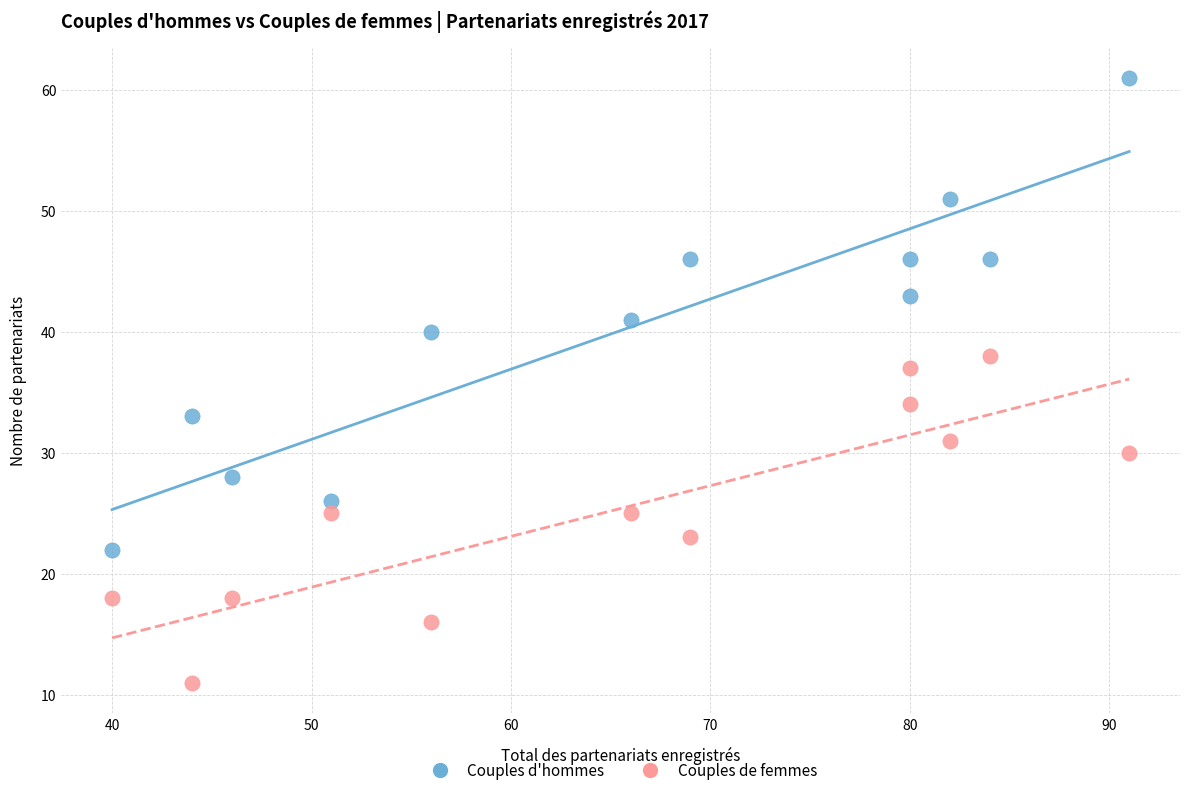

What is the X range (max minus min) for the scatter plot?

51